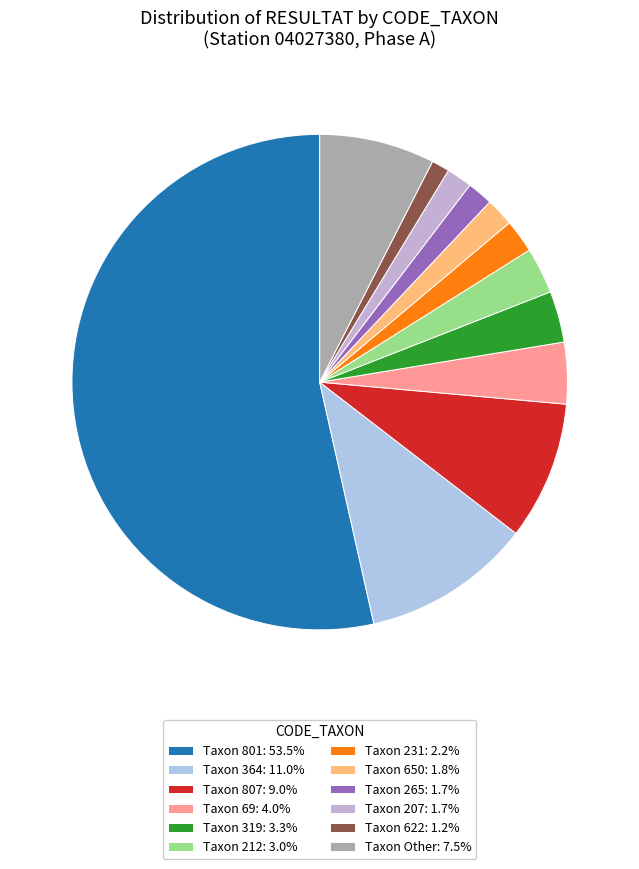

How many slices are in this pie chart?

12